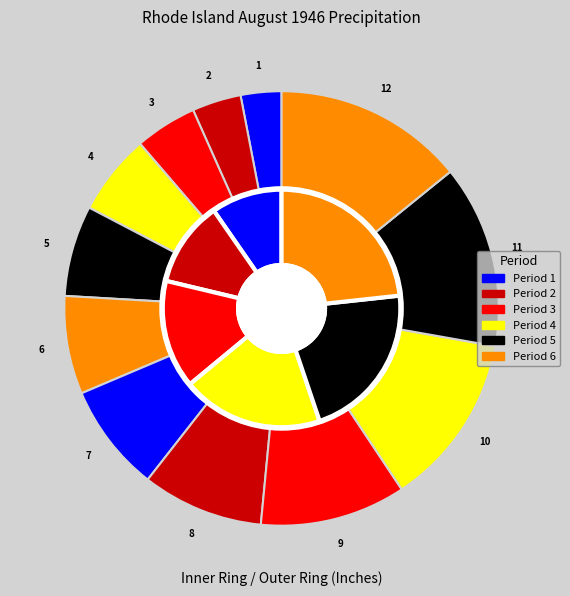

To the nearest percent, what is the combined percentage of 12 and 10?

27%